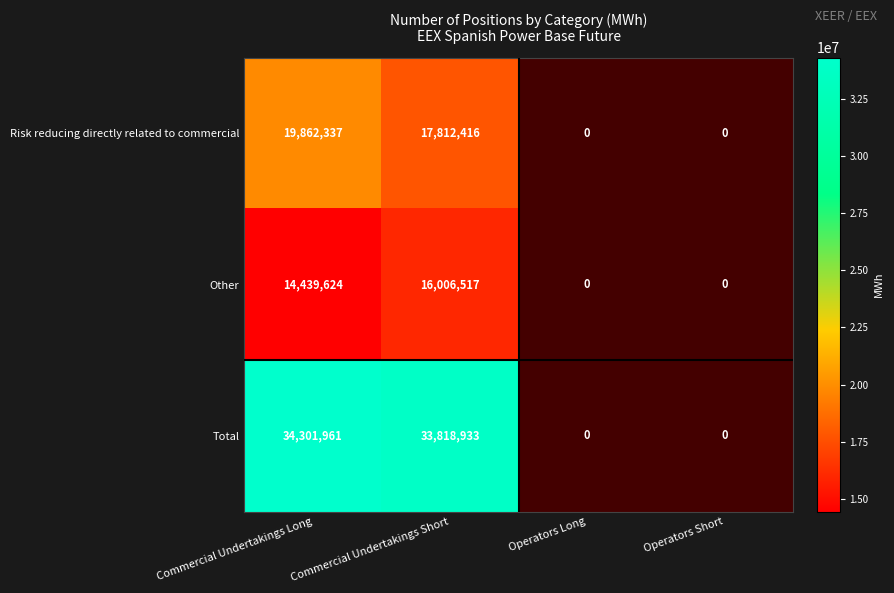

What is the sum of the Other values at Commercial Undertakings Short and Commercial Undertakings Long?

30446141